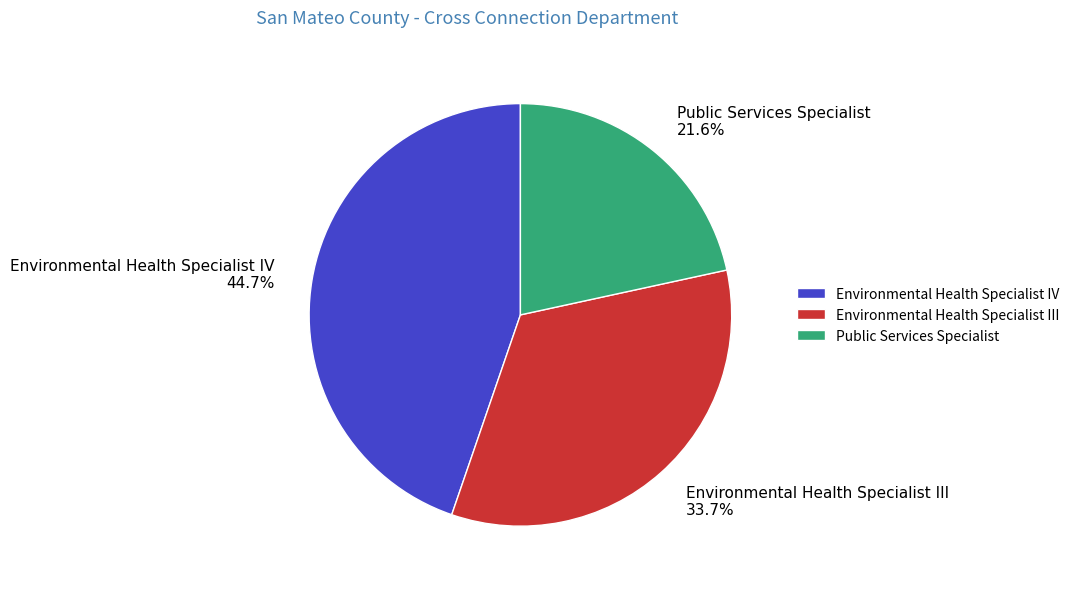

Which slice is the largest?

Environmental Health Specialist IV